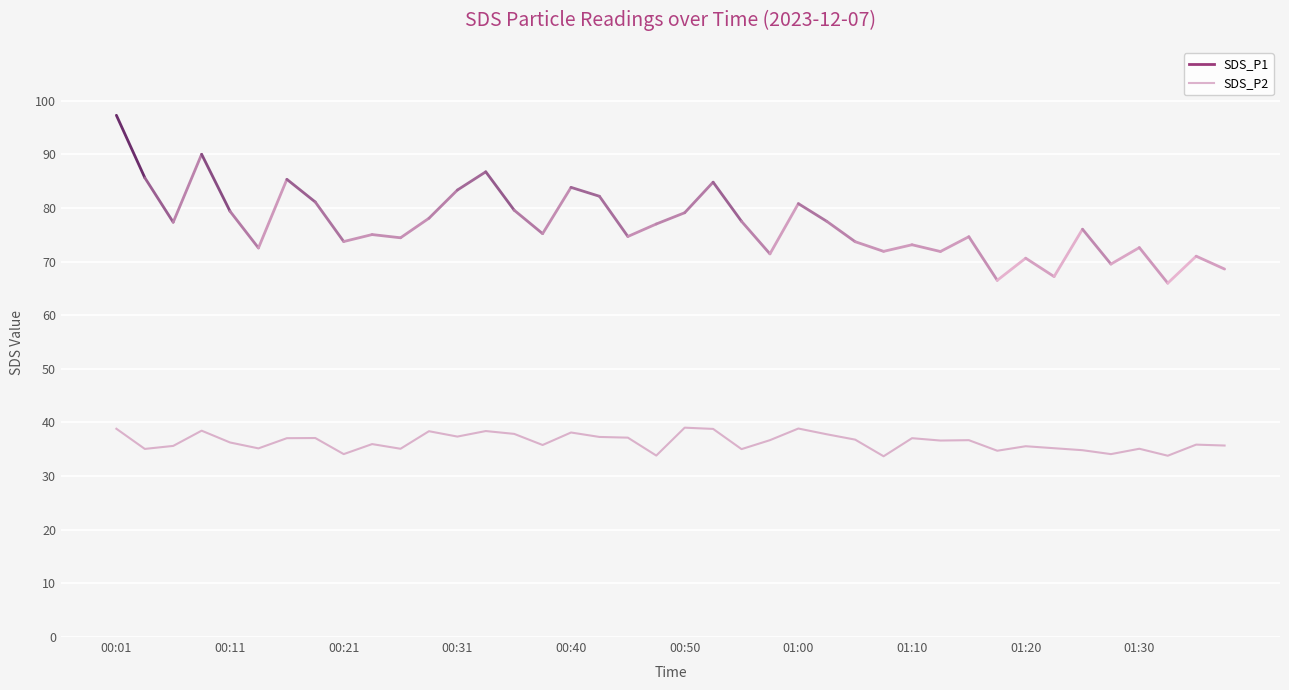

What is the difference between the maximum and minimum values?

5.3